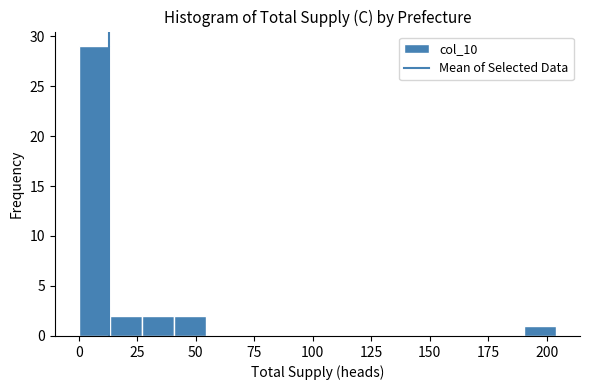

Around what value on the x-axis is the tallest bar? Give the approximate position of its centre, as read against the axis.

5